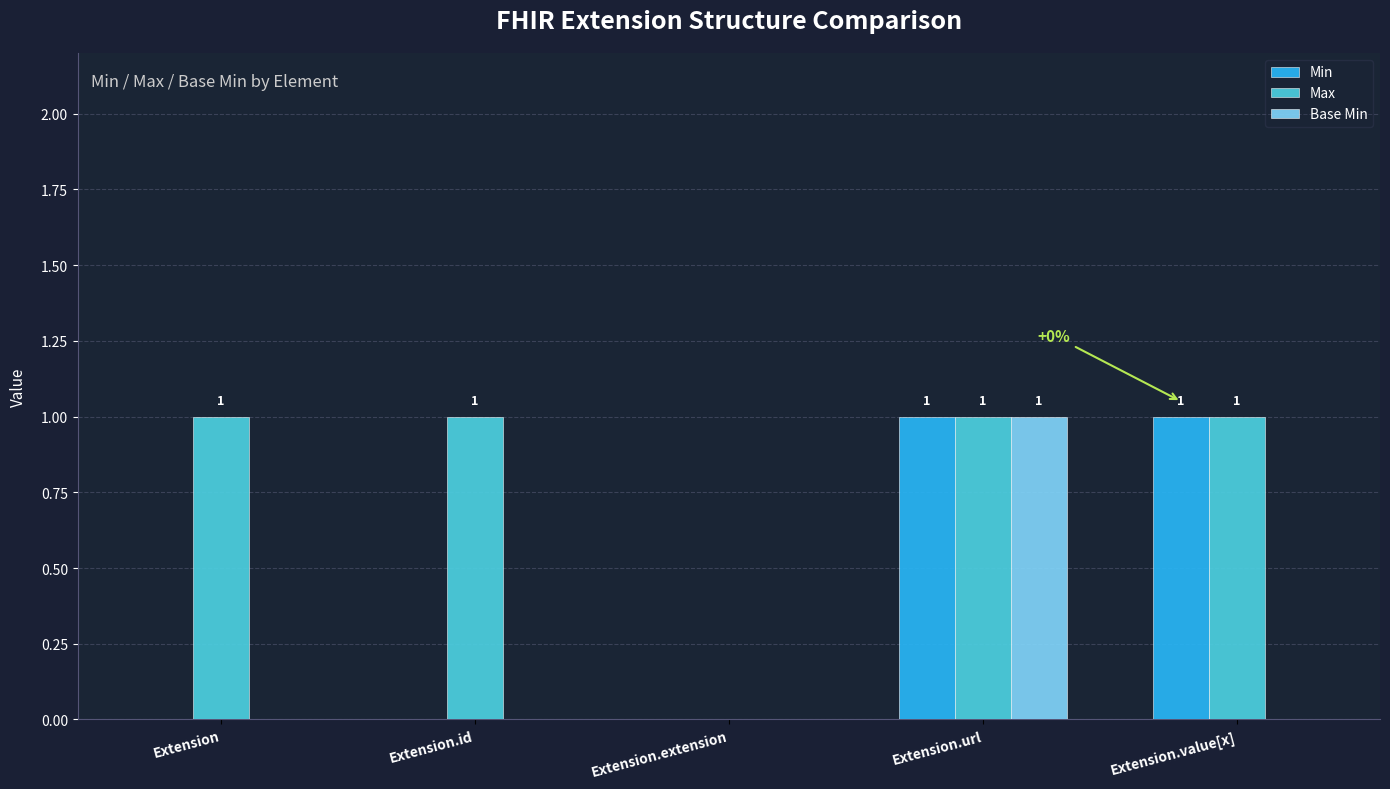

At which label does Base Min reach its peak?

Extension.url